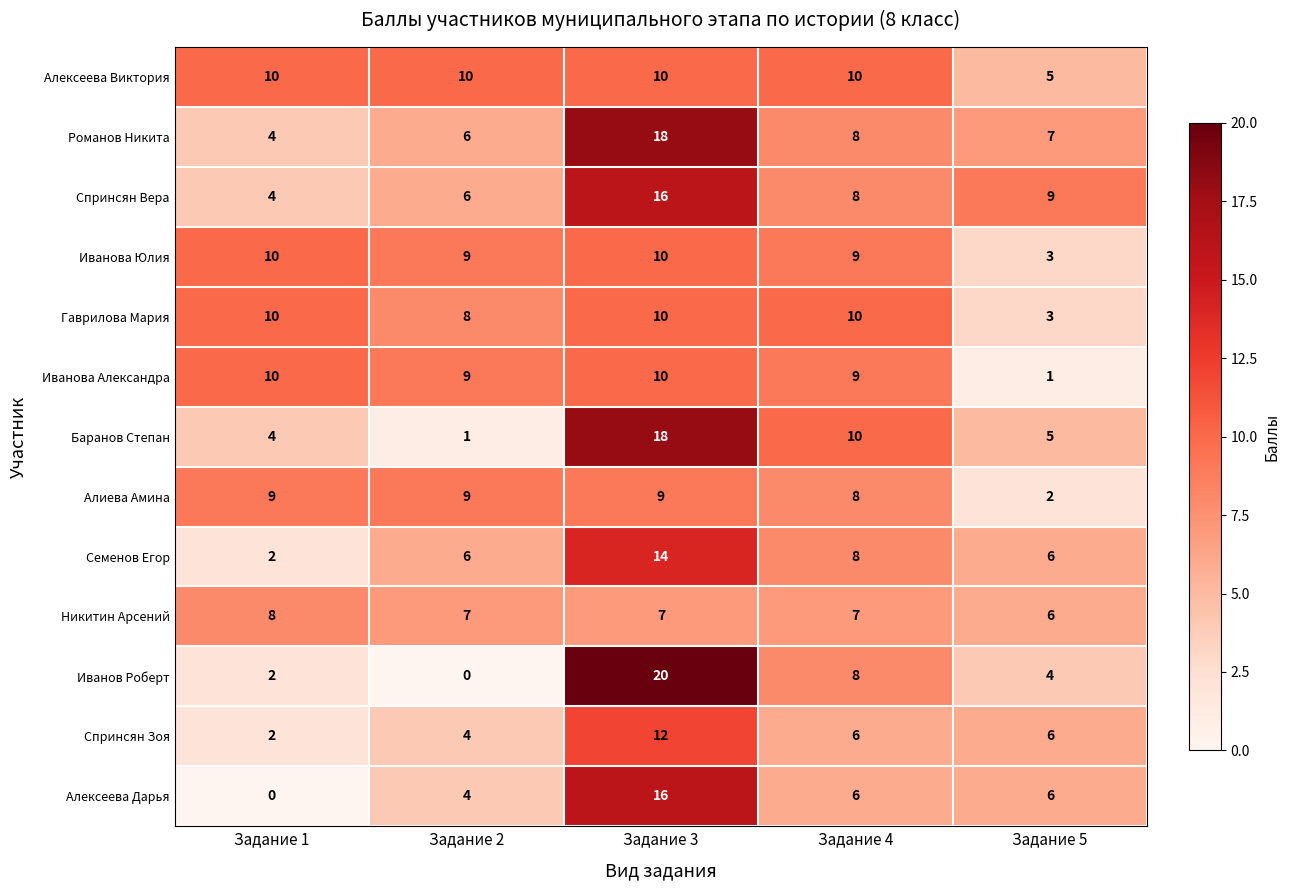

What is the difference between the second highest and second lowest values in the Спринсян Вера series?

3